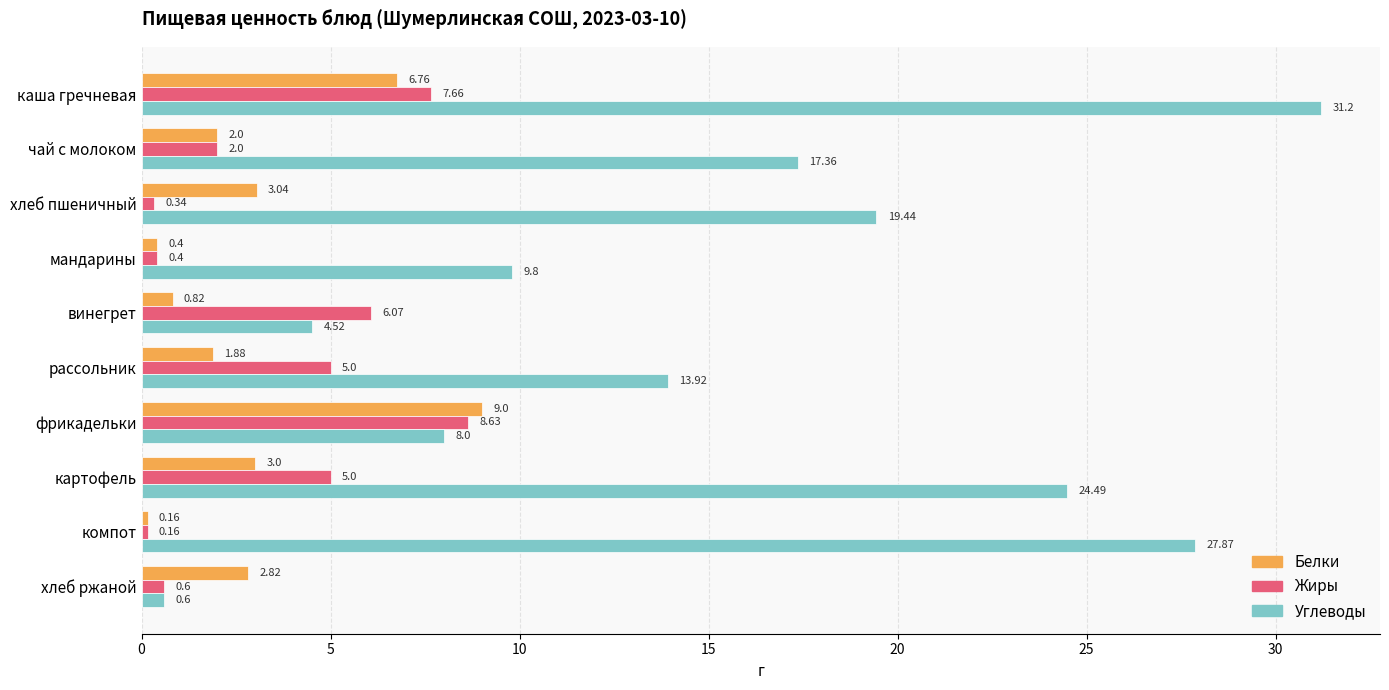

Rank the series by their maximum value, from highest to lowest.

Углеводы, Белки, Жиры